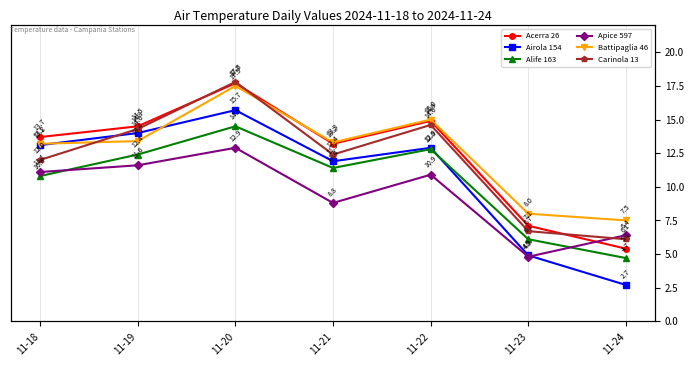

At which label is Acerra 26 closest to 11?

11-21